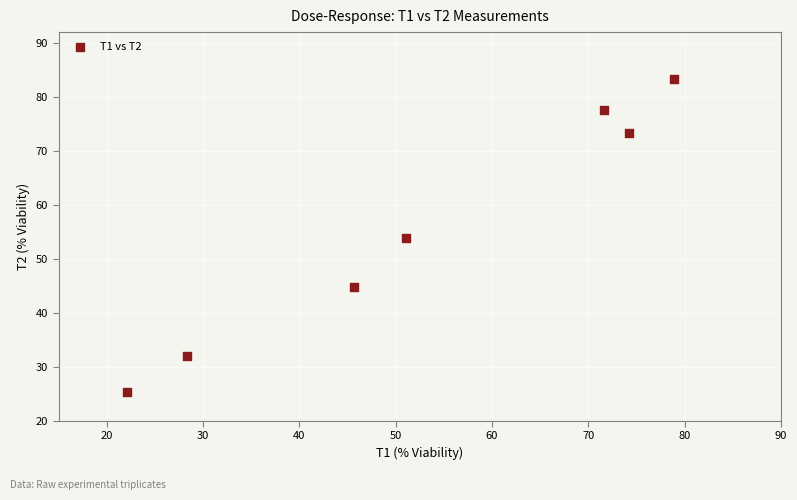

What is the average X value?

53.1